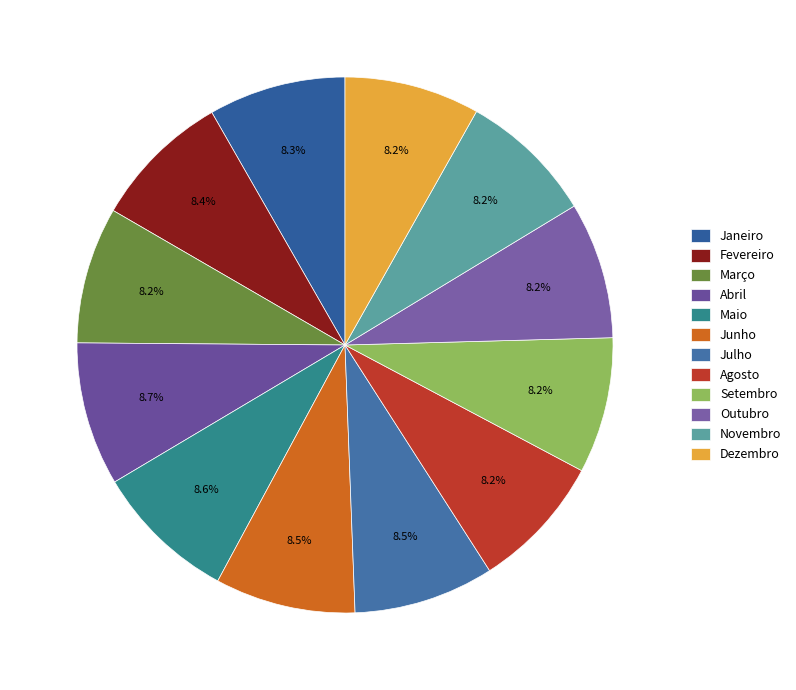

How many segments does this pie chart have?

12